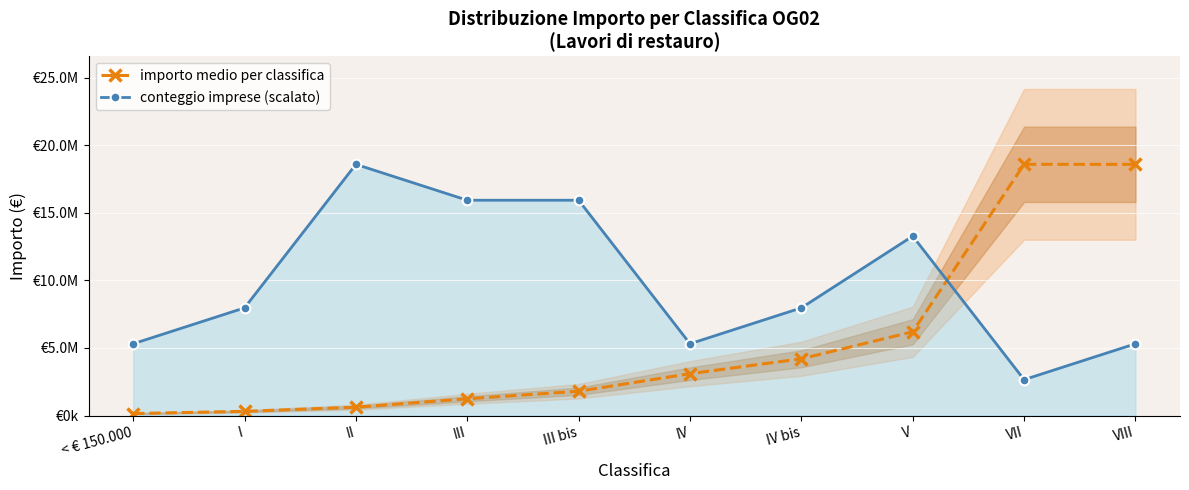

How many data points in importo medio per classifica are less than 3098400?

5